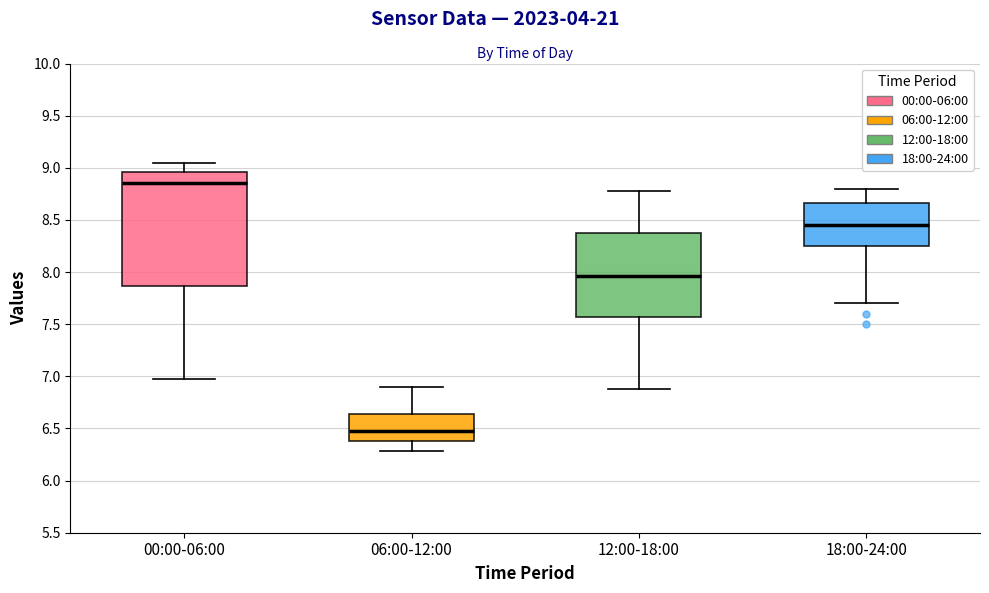

Where does the upper whisker of the box for 12:00-18:00 end on the y-axis? The values are not printed on the chart, so give them approximately, as read against the axis.

8.80